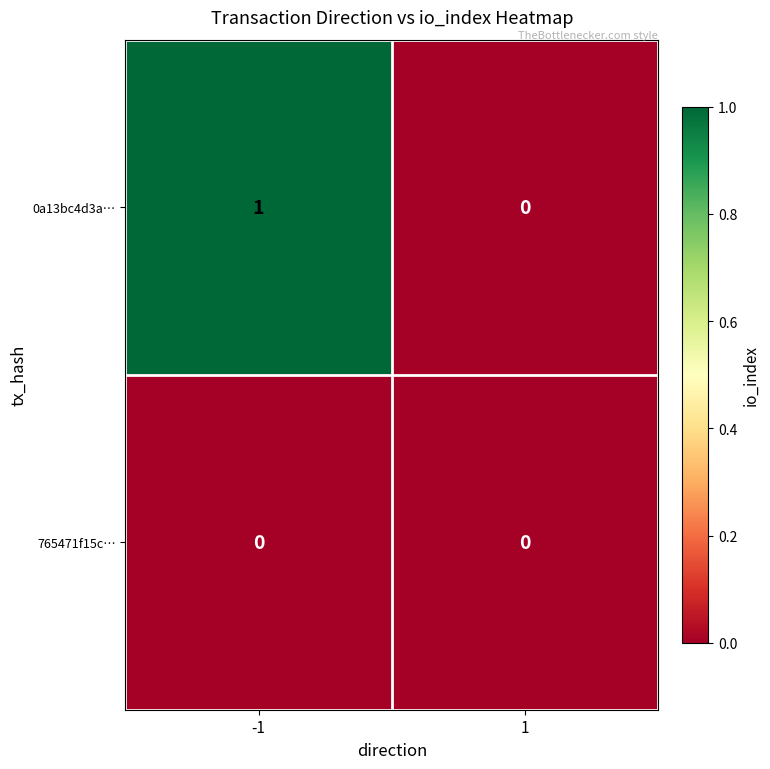

At which category is the sum across all series the highest?

-1